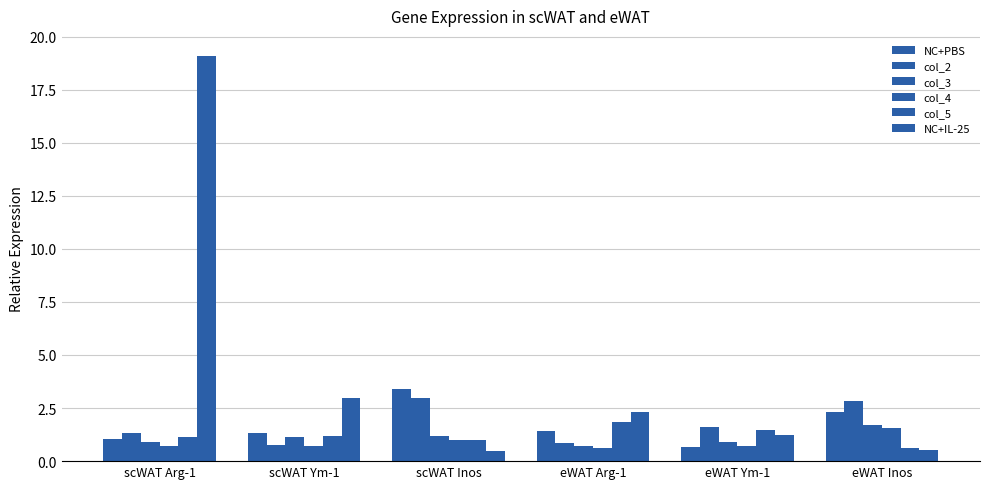

Count the number of categories in the chart.

6